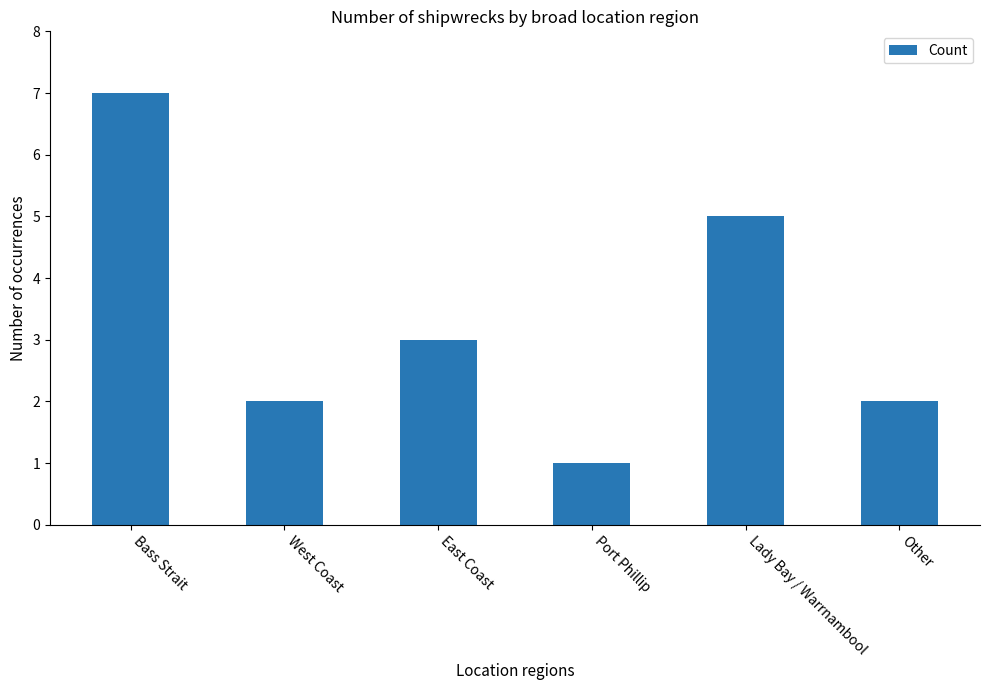

Reading left to right, transcribe all the data shown in this chart.

7	2	3	1	5	2